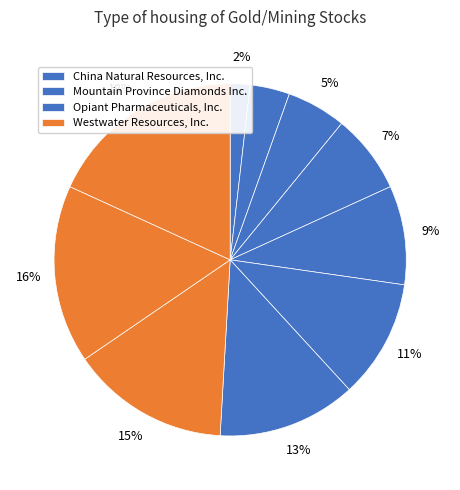

Is there any slice that represents more than half of the pie?

No